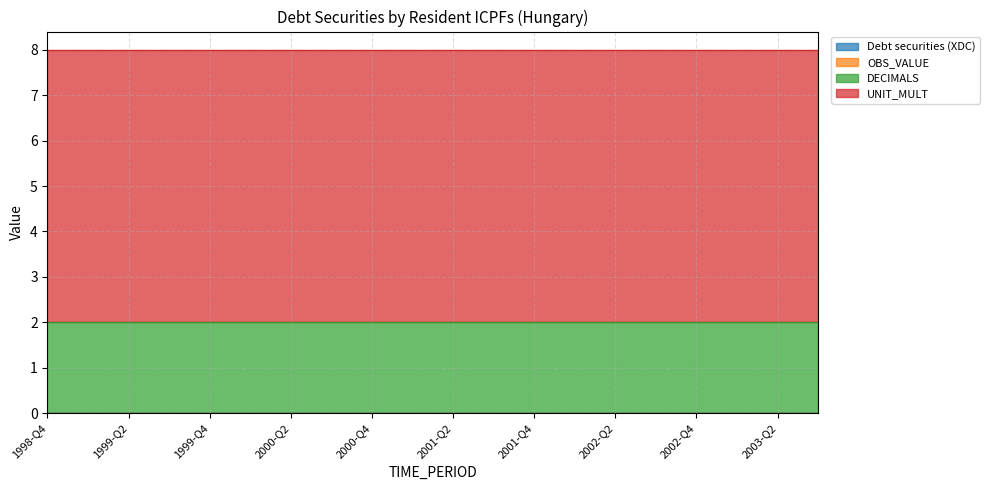

Reading left to right, list all the values displayed in this chart.

Debt securities (XDC): 0	0	0	0	0	0	0	0	0	0	0	0	0	0	0	0	0	0	0	0
OBS_VALUE: 0	0	0	0	0	0	0	0	0	0	0	0	0	0	0	0	0	0	0	0
DECIMALS: 2	2	2	2	2	2	2	2	2	2	2	2	2	2	2	2	2	2	2	2
UNIT_MULT: 6	6	6	6	6	6	6	6	6	6	6	6	6	6	6	6	6	6	6	6